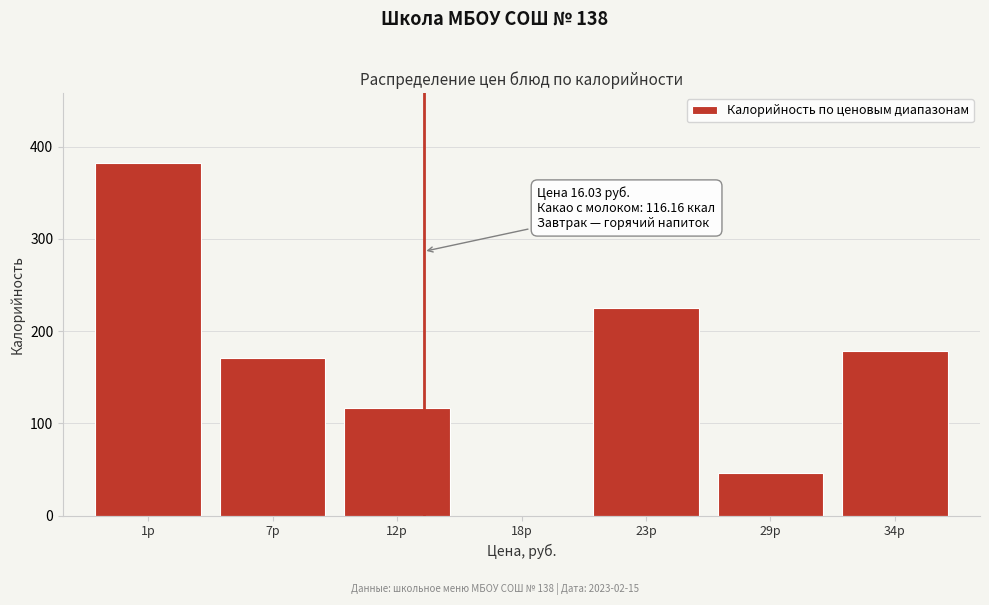

Reading right to left, list all the values displayed in this chart.

34р=178.0	29р=46.0	23р=225.2	18р=0.0	12р=116.2	7р=170.8	1р=381.9